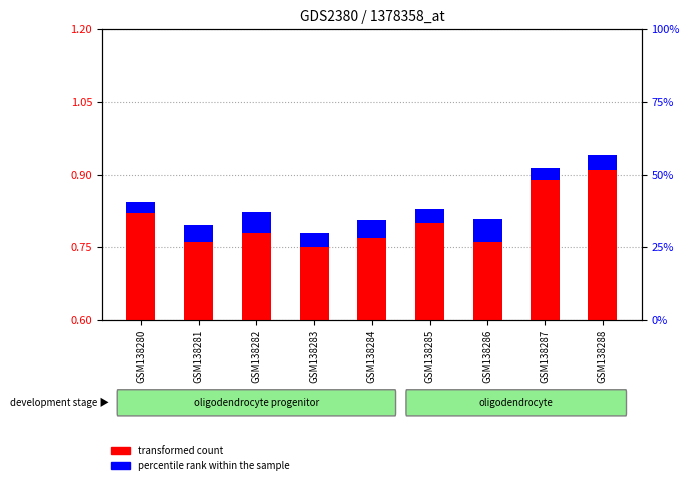

The percentile rank within the sample series shows 0.0 at GSM138286. True or false?

False